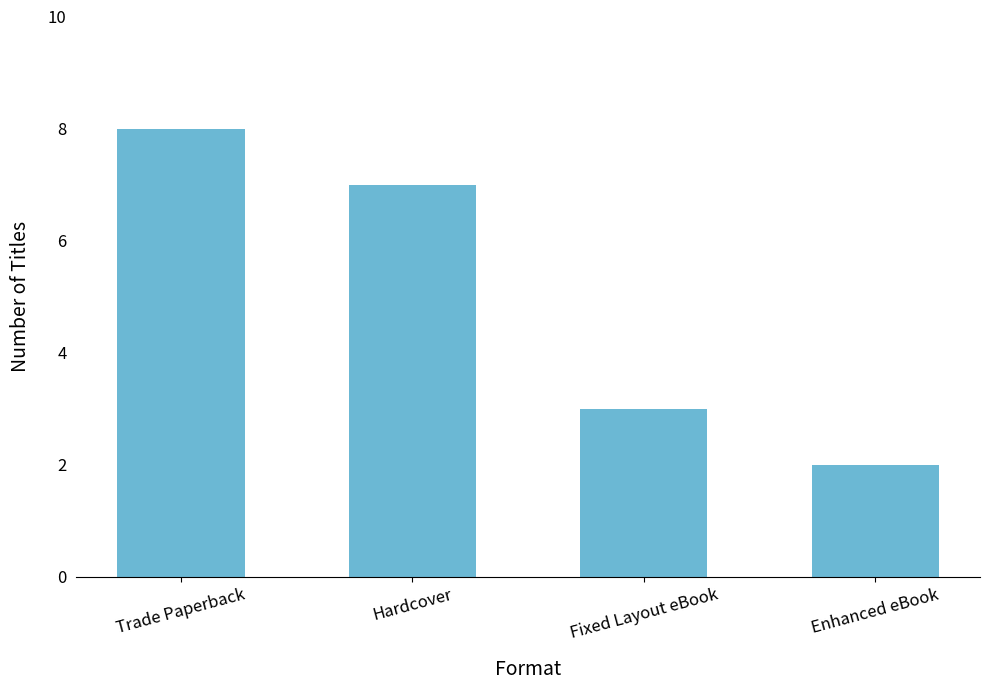

What is the sum of all values?

20